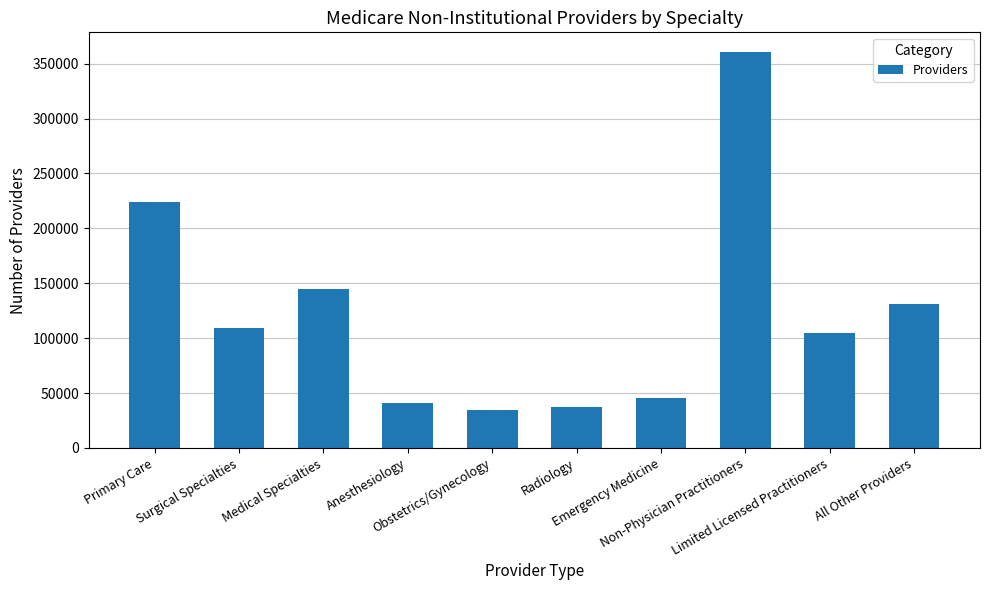

What is the minimum value shown in the chart?

34640